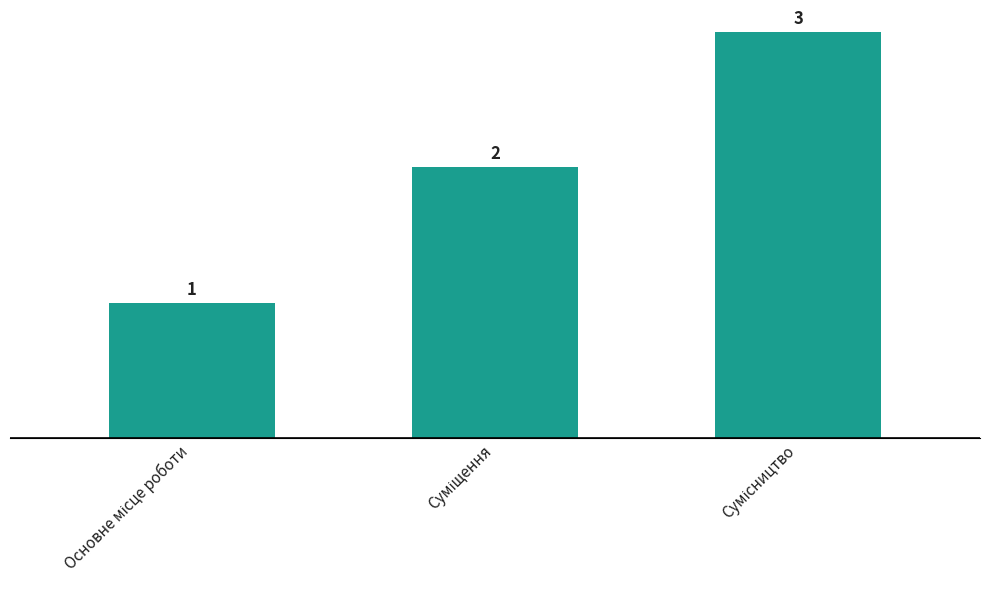

How many distinct data groups are displayed?

1